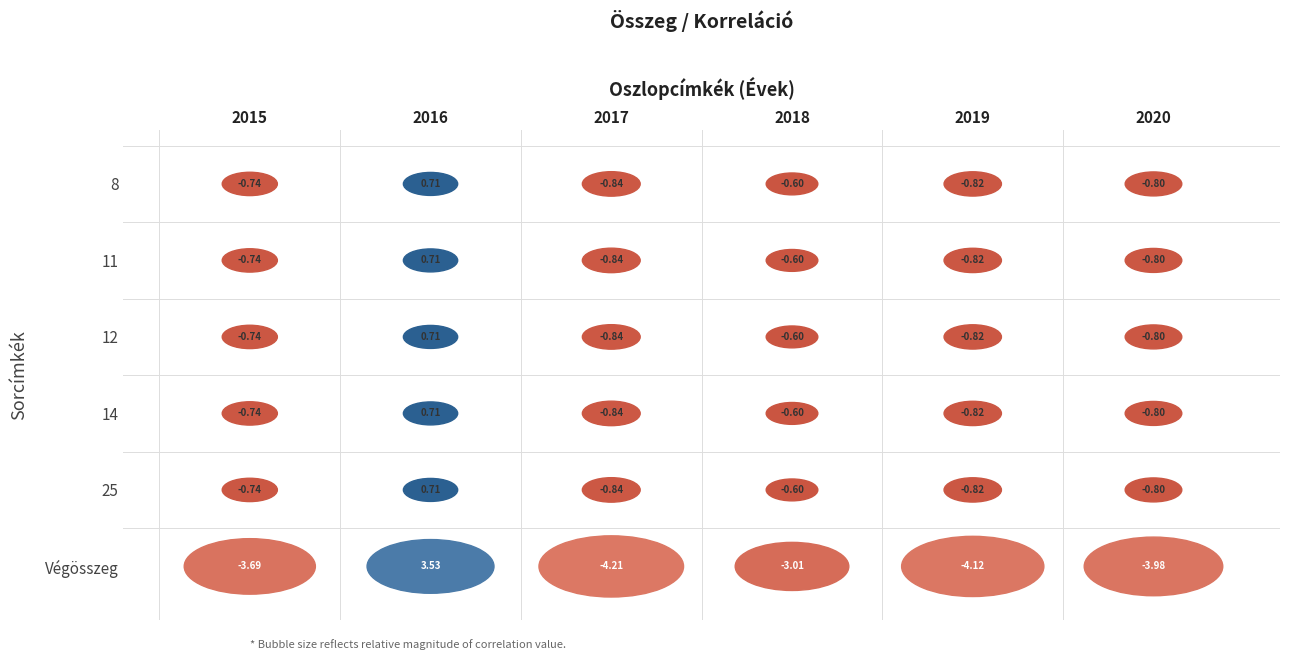

At how many categories does at least one series exceed 1?

1